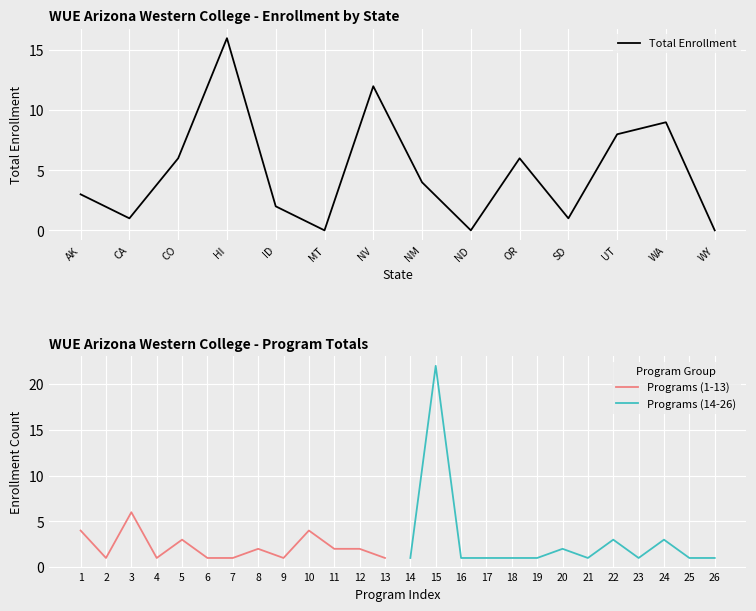

The value of Total Enrollment at ID is 3. True or false?

False